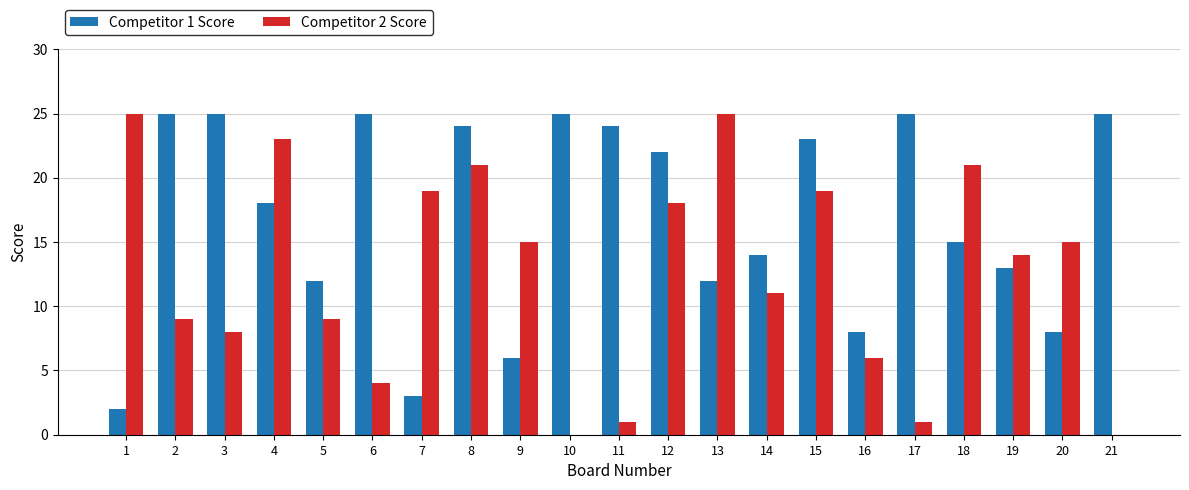

What is the greatest value displayed?

25